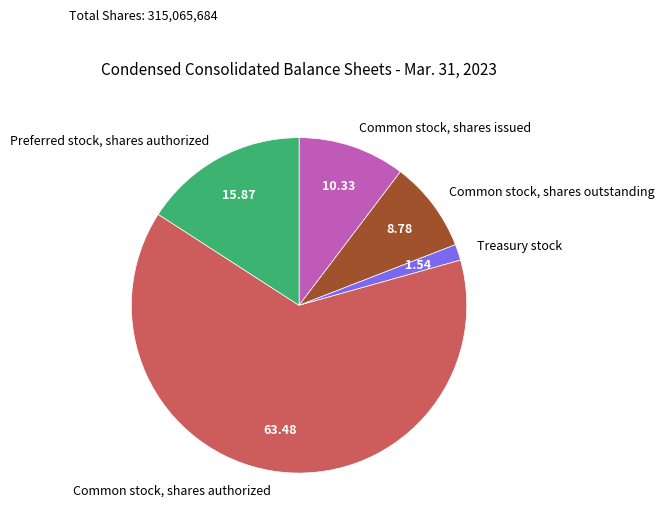

Rank the categories by value from highest to lowest.

Common stock, shares authorized, Preferred stock, shares authorized, Common stock, shares issued, Common stock, shares outstanding, Treasury stock